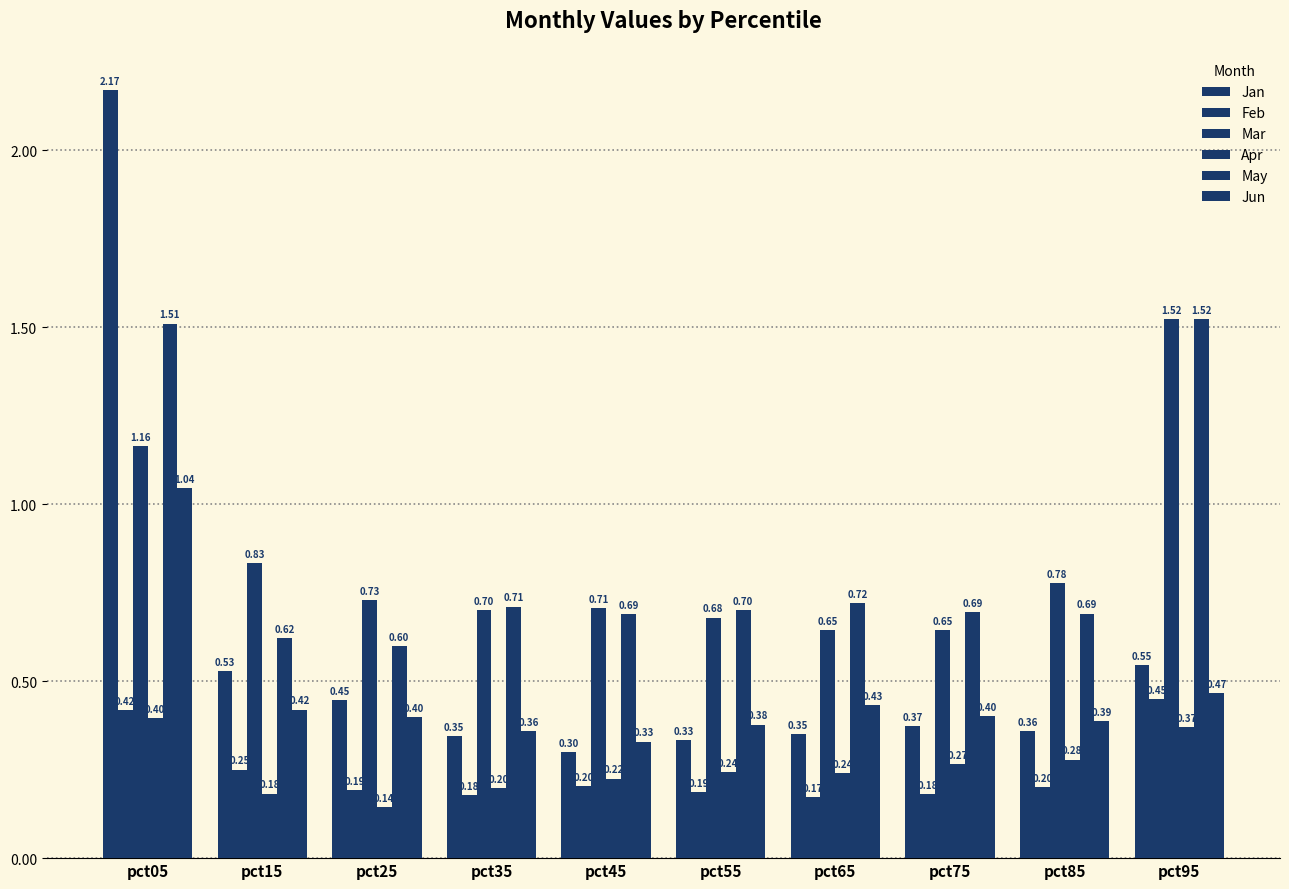

Which has a higher value, pct55 or pct15?

pct15